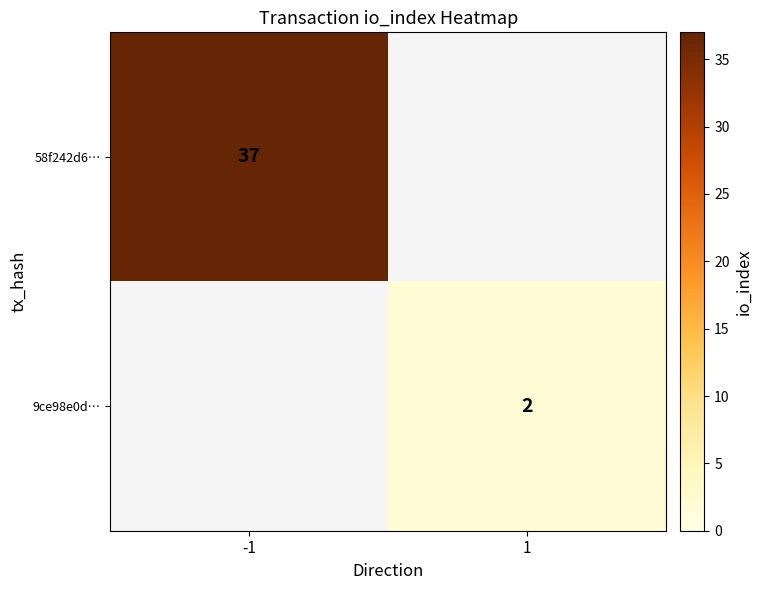

At which category is the sum across all series the highest?

-1